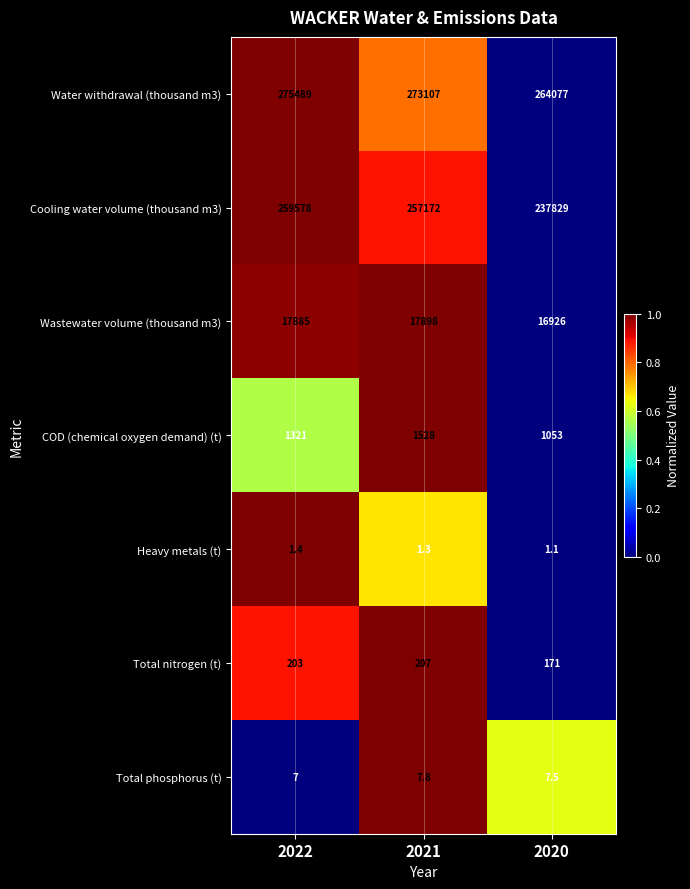

Which series has the largest range (max minus min)?

Cooling water volume (thousand m3)